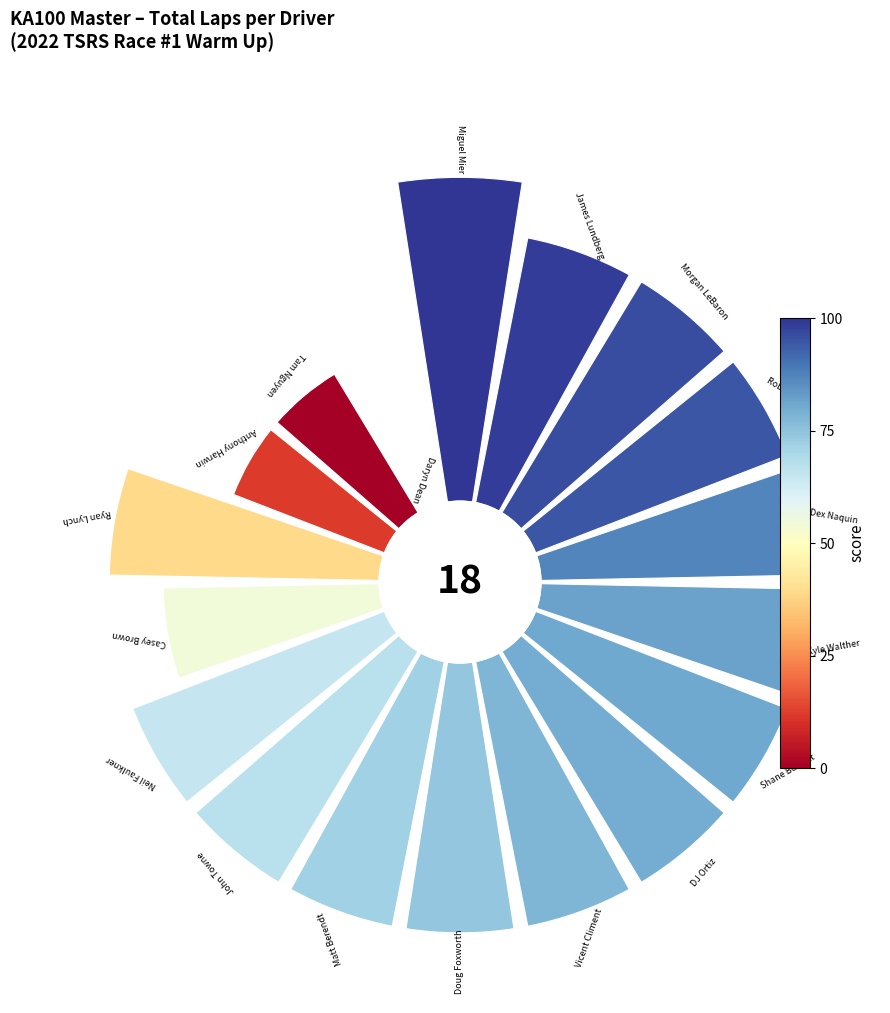

To the nearest percent, what is the difference between the largest and smallest slice percentages?

7%